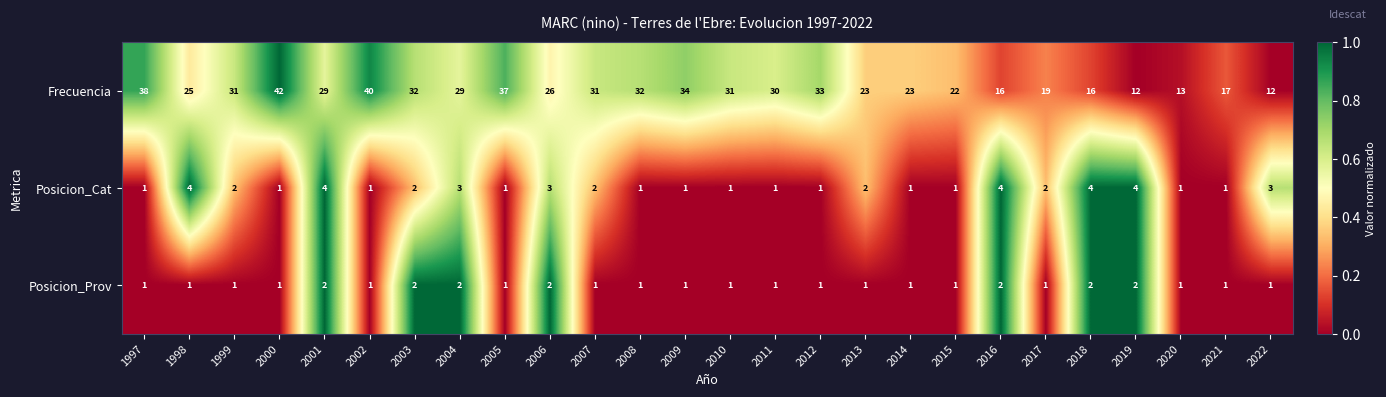

Rank the series by their maximum value, from highest to lowest.

Frecuencia, Posicion_Cat, Posicion_Prov